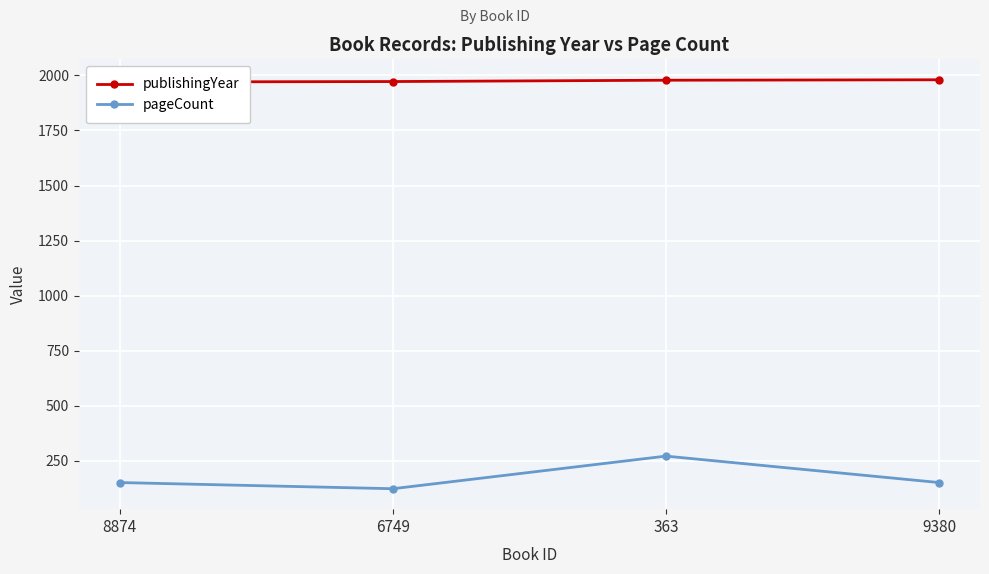

At 8874, list the series in order from largest to smallest.

publishingYear, pageCount